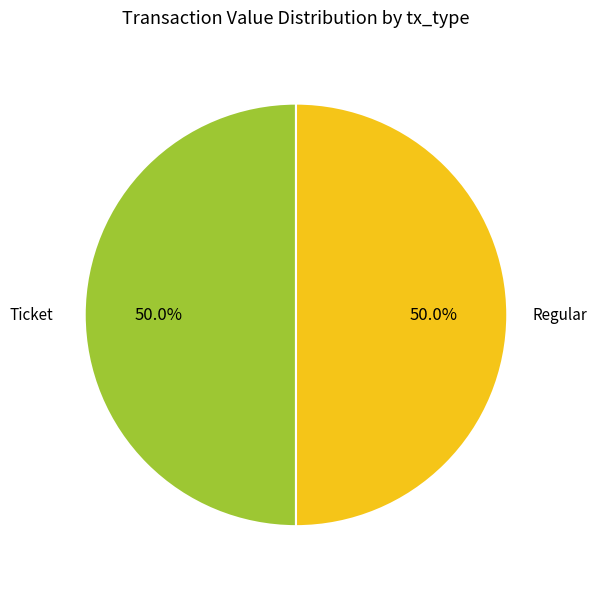

To the nearest percent, what is the average slice percentage?

50%